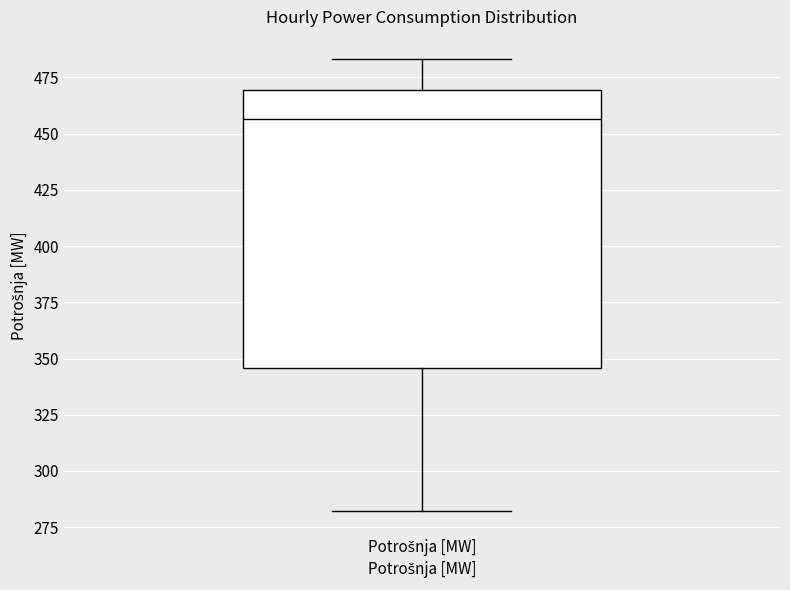

Read this box plot against the y-axis: the position of the median line, the range covered by the box, and the ends of both whiskers. The values are not printed on the chart, so give them approximately, as read against the axis.

median 455, box 345 to 470, whiskers 280 to 485